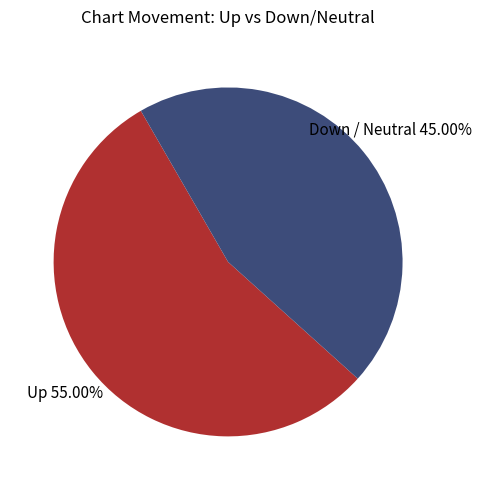

Does any single category account for the majority?

Yes